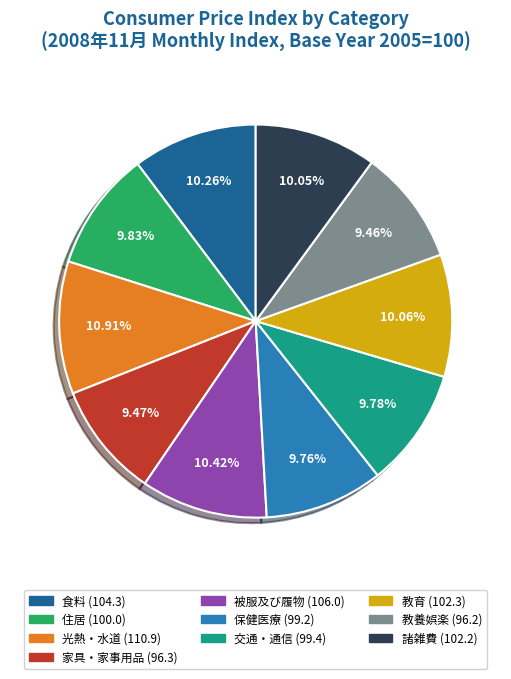

To the nearest percent, what is the average slice percentage?

10%